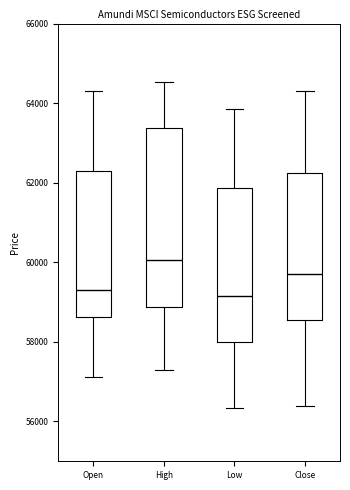

Comparing the boxes themselves (not the whiskers), which one is the tallest?

High